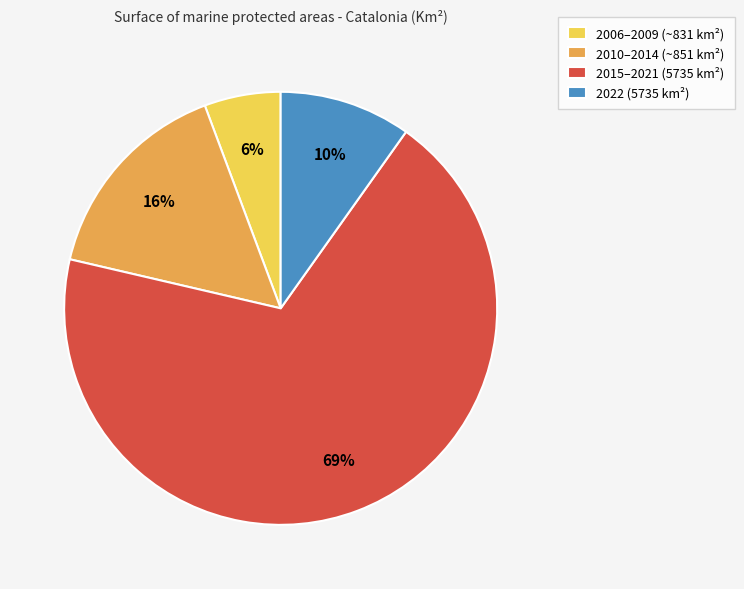

Is it true that 2022 (5735 km²) is 17% of the pie?

False